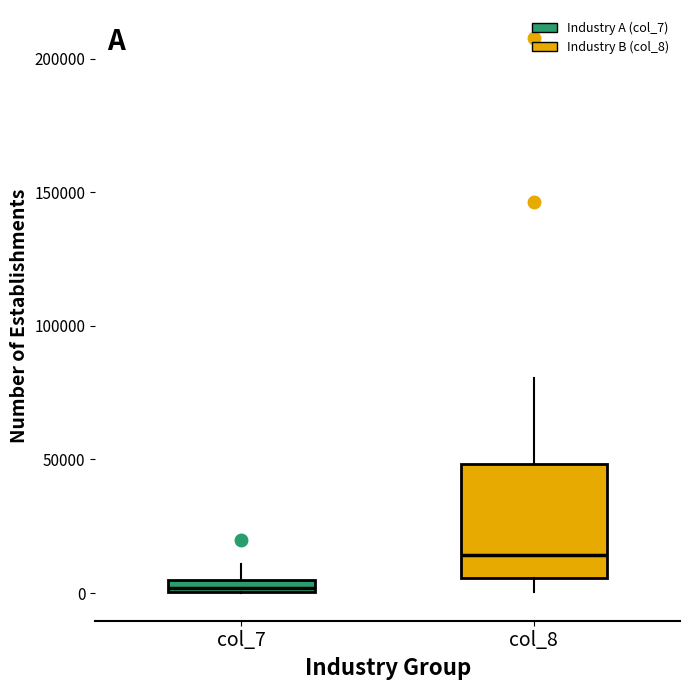

Which box has the lowest median line?

col_7